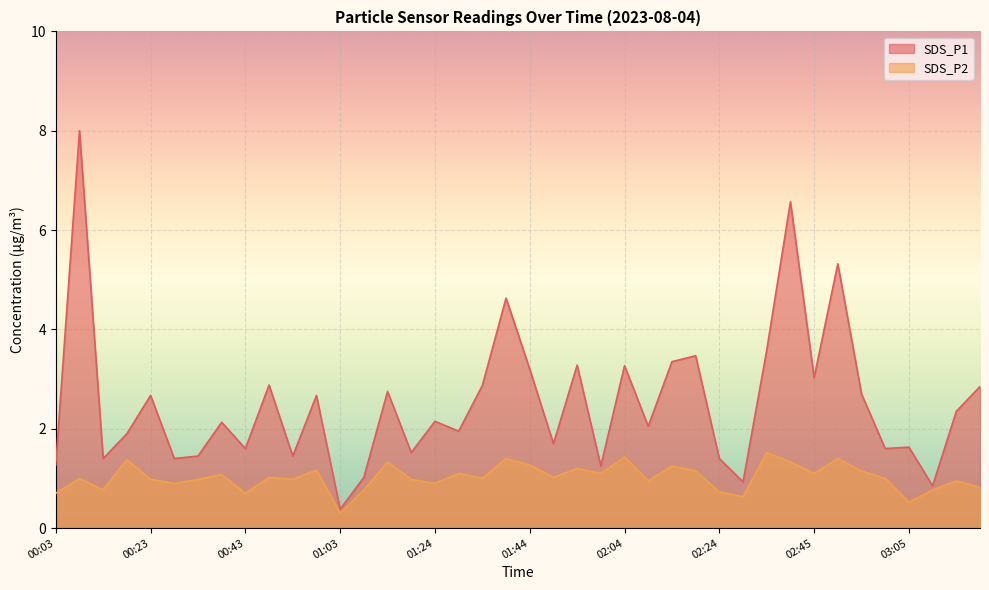

What value does the SDS_P2 series have at 03:00?

1.0